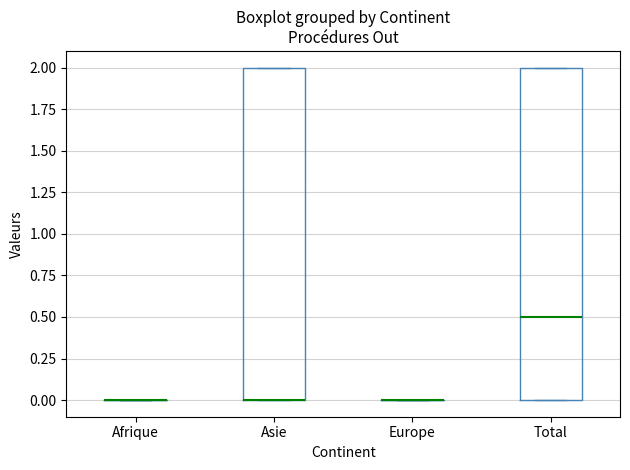

Reading left to right, transcribe this box plot: for each box, give where its median line is, the range the box spans, and where its two whiskers end, as read against the y-axis. The values are not printed on the chart, so give them approximately, as read against the axis.

Afrique: box collapsed to a line at 0.0, whiskers 0.0 to 0.0
Asie: median 0.0 (drawn on the box's lower edge), box 0.0 to 2.0, whiskers 0.0 to 2.0
Europe: box collapsed to a line at 0.0, whiskers 0.0 to 0.0
Total: median 0.5, box 0.0 to 2.0, whiskers 0.0 to 2.0